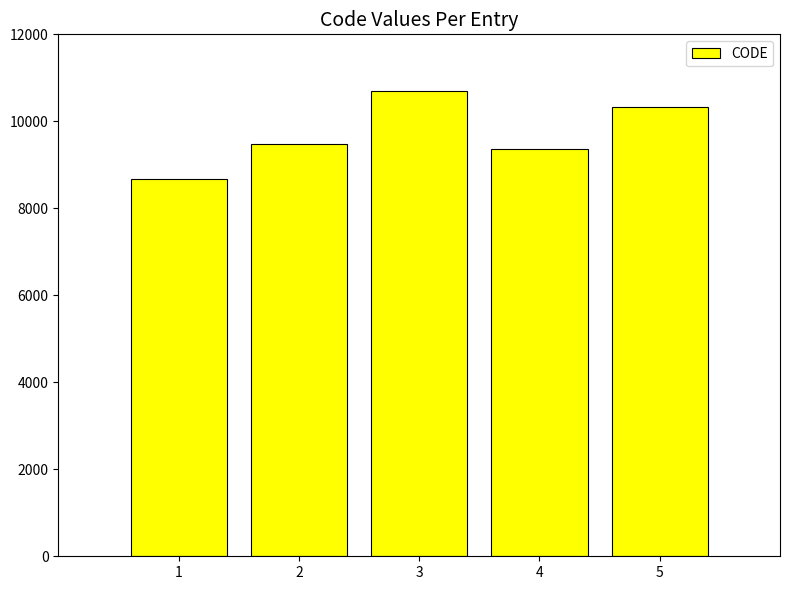

What is the change in value from 3 to 5?

-384